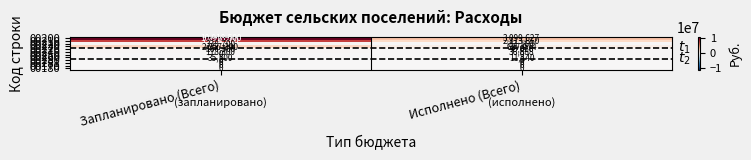

True or false: 00210 has a value of 638646 at Исполнено (Всего).

False